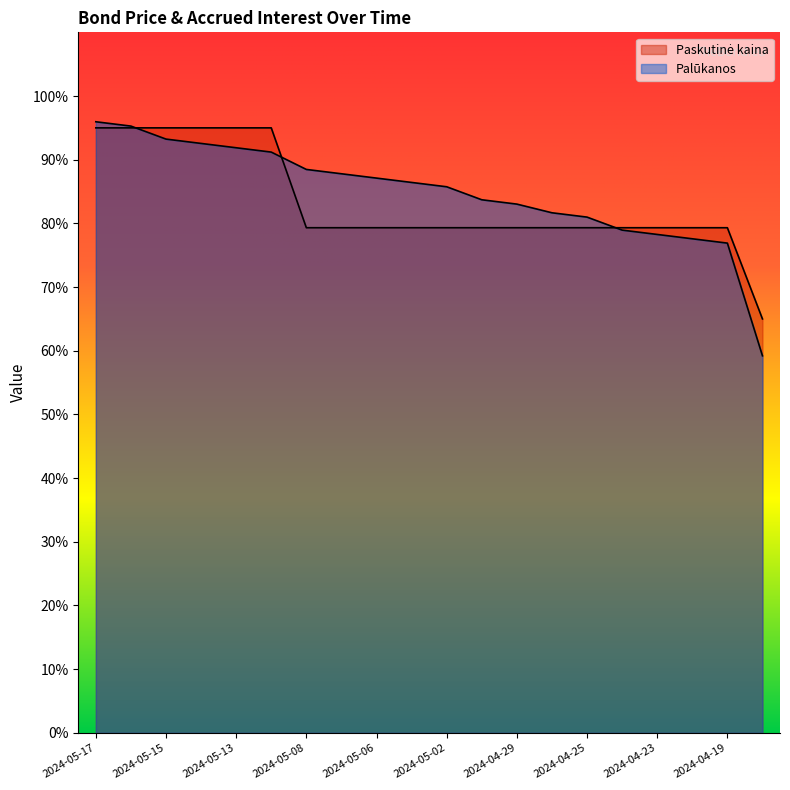

What is the smallest value displayed?

59.2